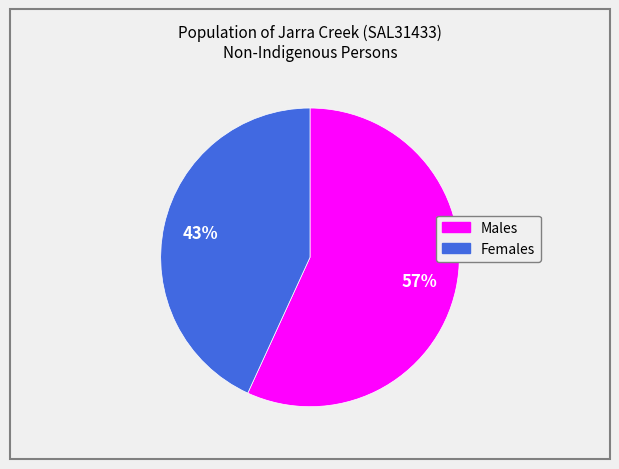

Which category accounts for the majority?

Males